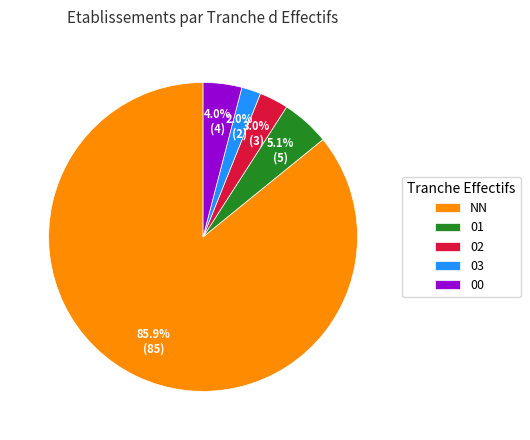

Is there a majority slice in this chart?

Yes